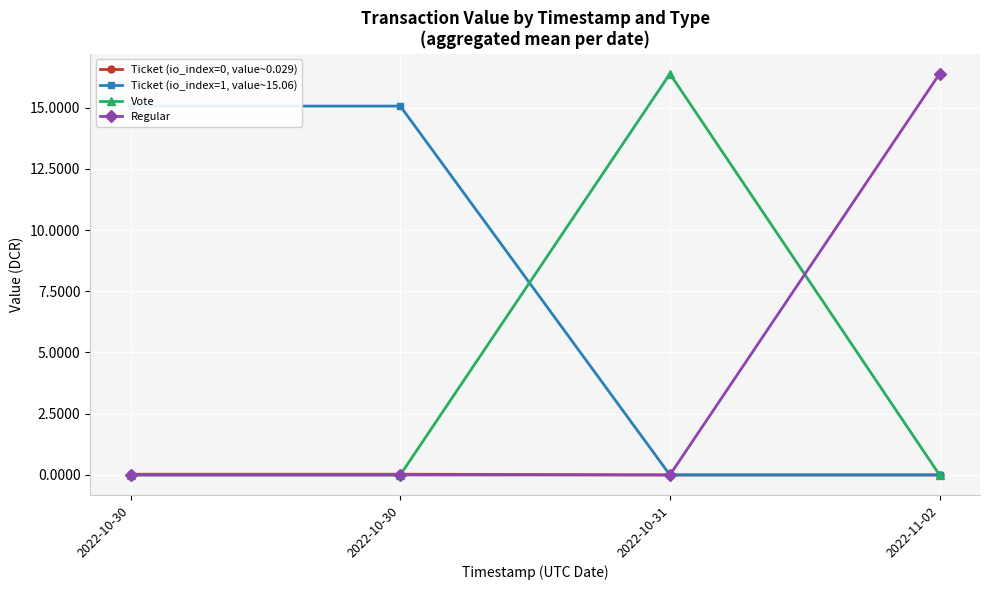

Which series has the widest spread of values?

Vote